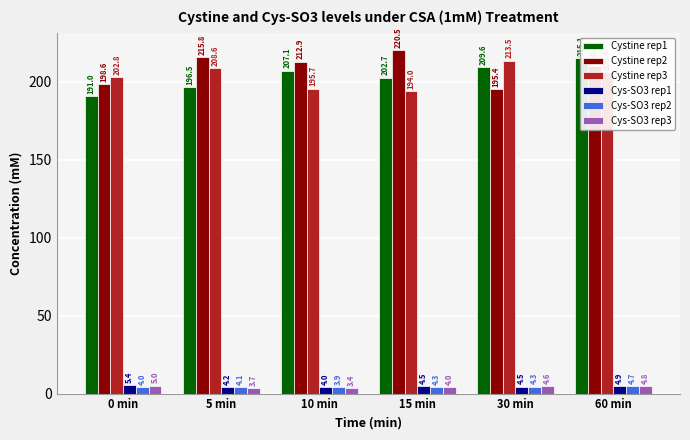

Reading left to right, what are all the values shown in this chart?

Cystine rep1: 0 min=191.0	5 min=196.5	10 min=207.1	15 min=202.7	30 min=209.6	60 min=215.1
Cystine rep2: 0 min=198.6	5 min=215.8	10 min=212.9	15 min=220.5	30 min=195.4	60 min=210.0
Cystine rep3: 0 min=202.8	5 min=208.6	10 min=195.7	15 min=194.0	30 min=213.5	60 min=206.4
Cys-SO3 rep1: 0 min=5.4	5 min=4.2	10 min=4.0	15 min=4.5	30 min=4.5	60 min=4.9
Cys-SO3 rep2: 0 min=4.0	5 min=4.1	10 min=3.9	15 min=4.3	30 min=4.3	60 min=4.7
Cys-SO3 rep3: 0 min=5.0	5 min=3.7	10 min=3.4	15 min=4.0	30 min=4.6	60 min=4.8